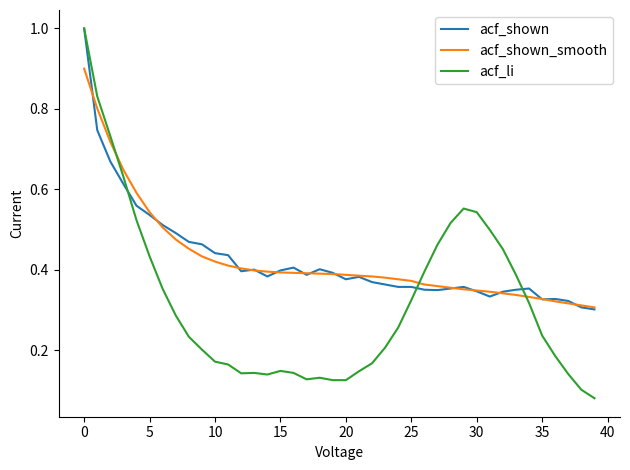

Which series has the widest spread of values?

acf_li